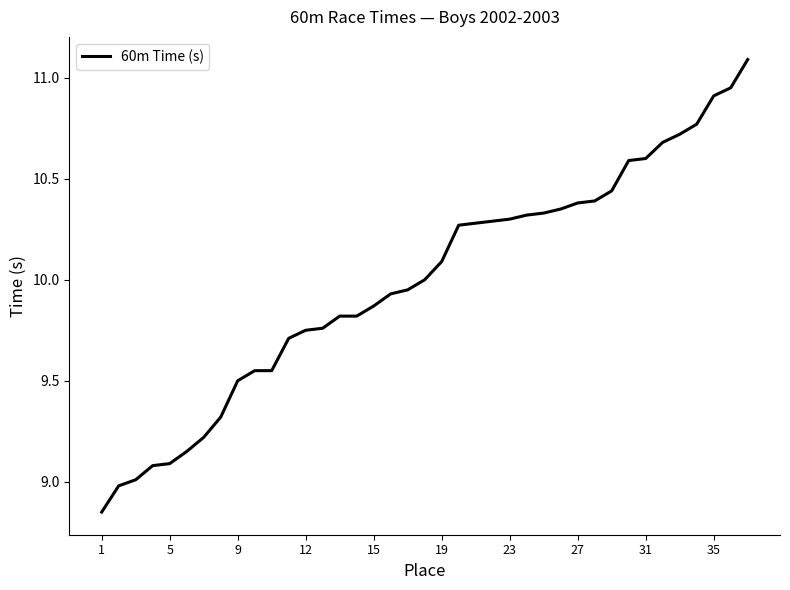

What is the maximum value shown in the chart?

11.1